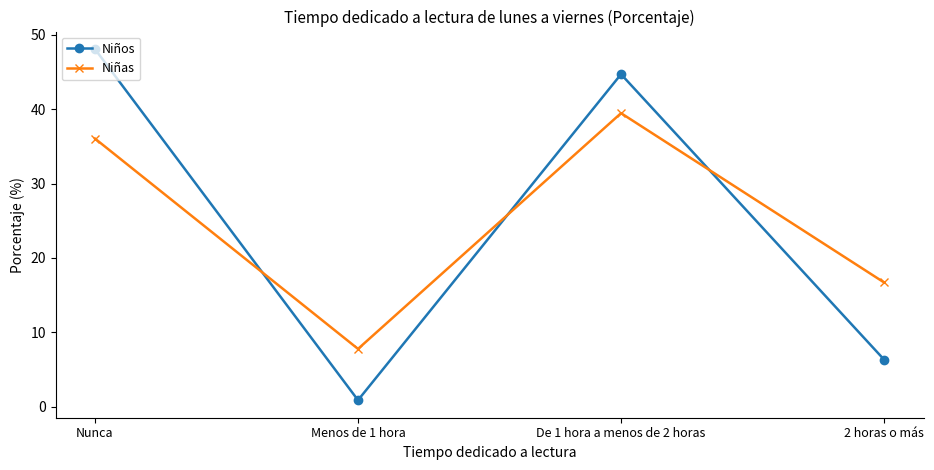

What is the maximum value for Niñas?

39.5